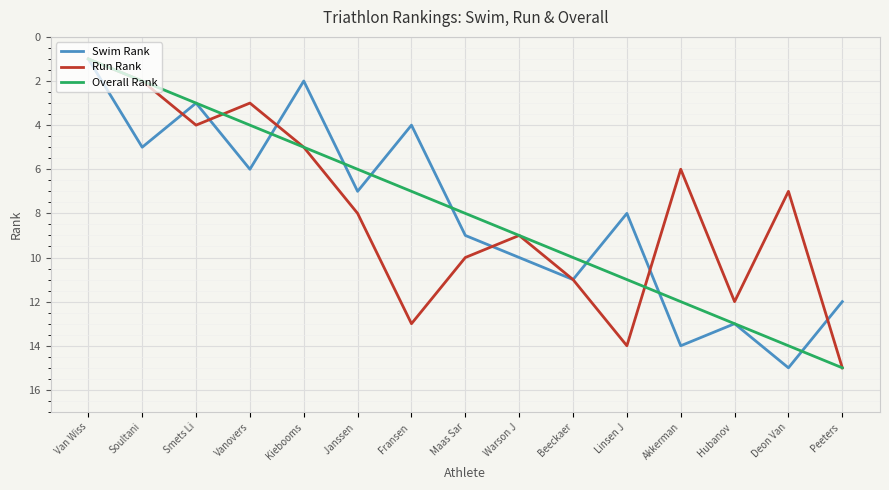

What is the difference between the highest and lowest values at Fransen ?

9